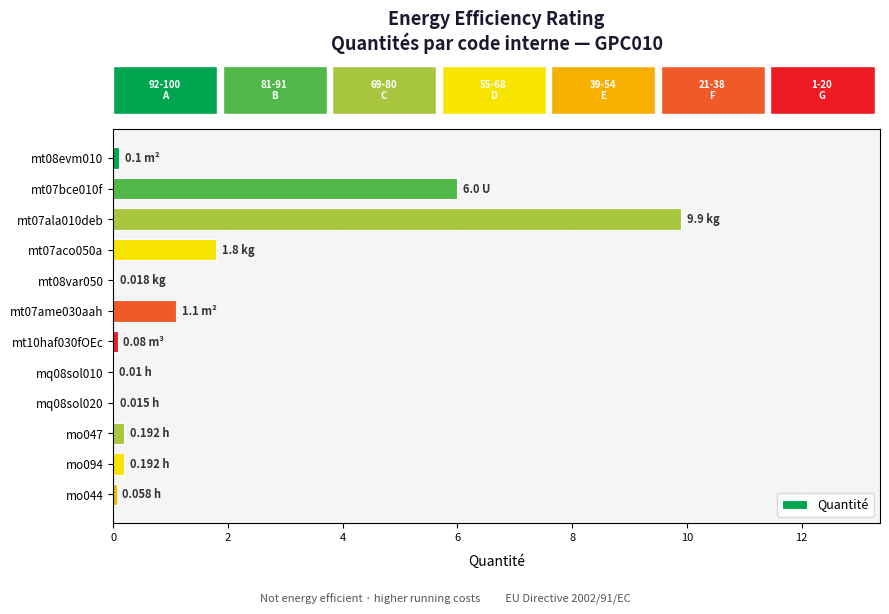

What is the sum of the values at mt07aco050a and mt07bce010f?

7.8